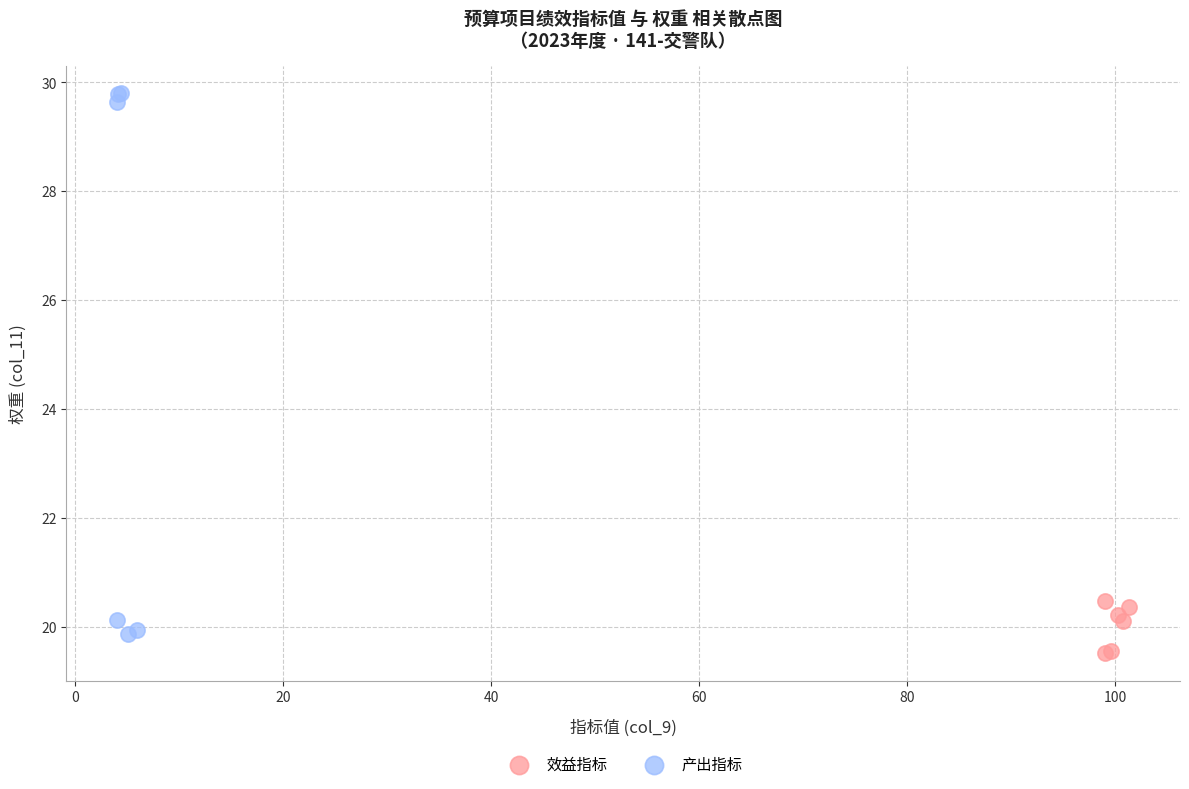

Which series has the widest spread of Y values?

产出指标